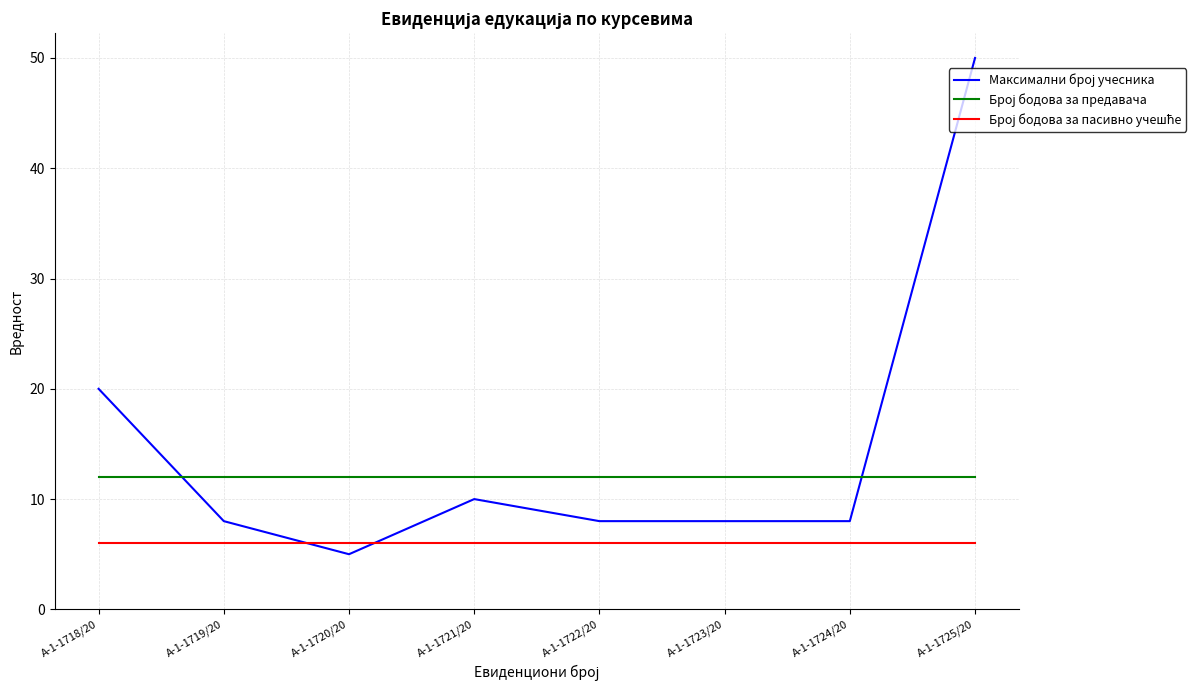

At which category is the sum across all series the highest?

А-1-1725/20